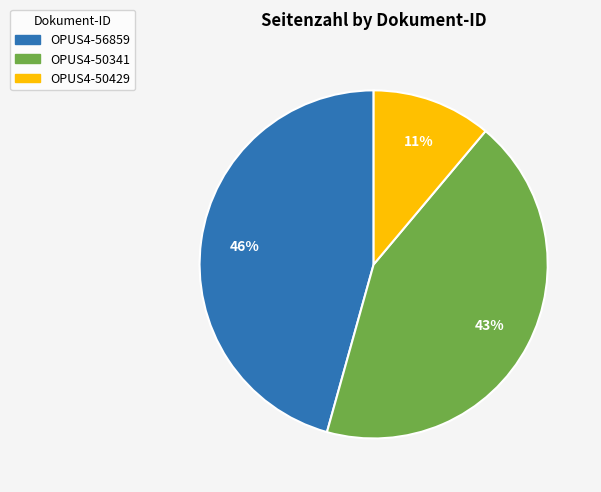

The OPUS4-50429 slice represents 4% of the pie. True or false?

False